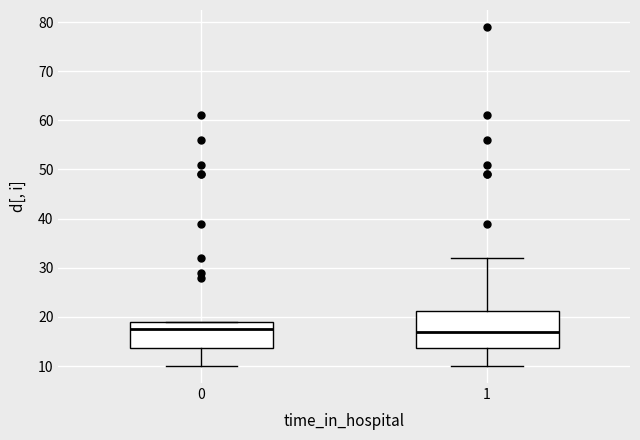

Where is the lower edge of the box at x = 0 on the y-axis? The values are not printed on the chart, so give them approximately, as read against the axis.

14